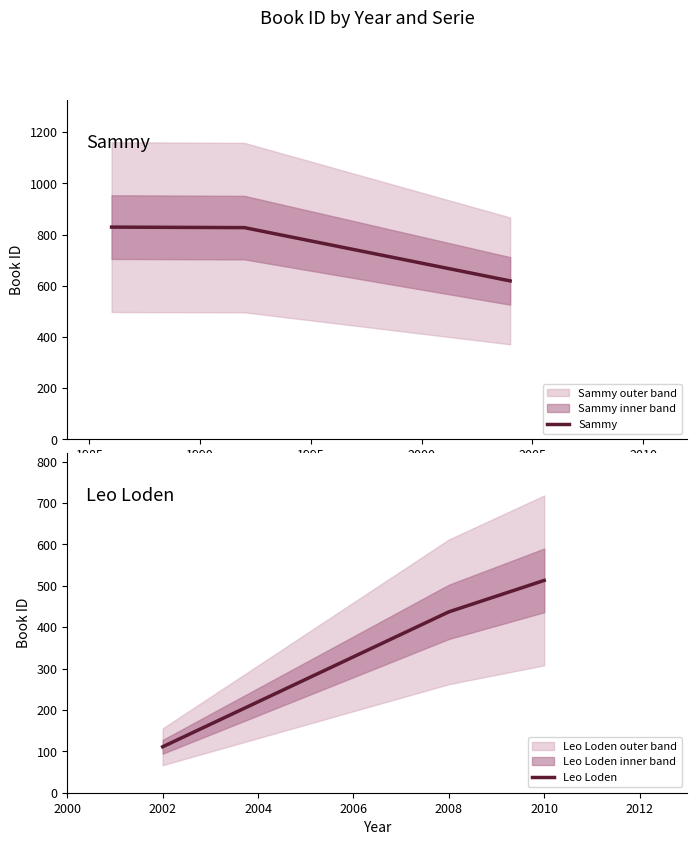

List the labels in order of Leo Loden value, largest first.

2010, 2008, 2002